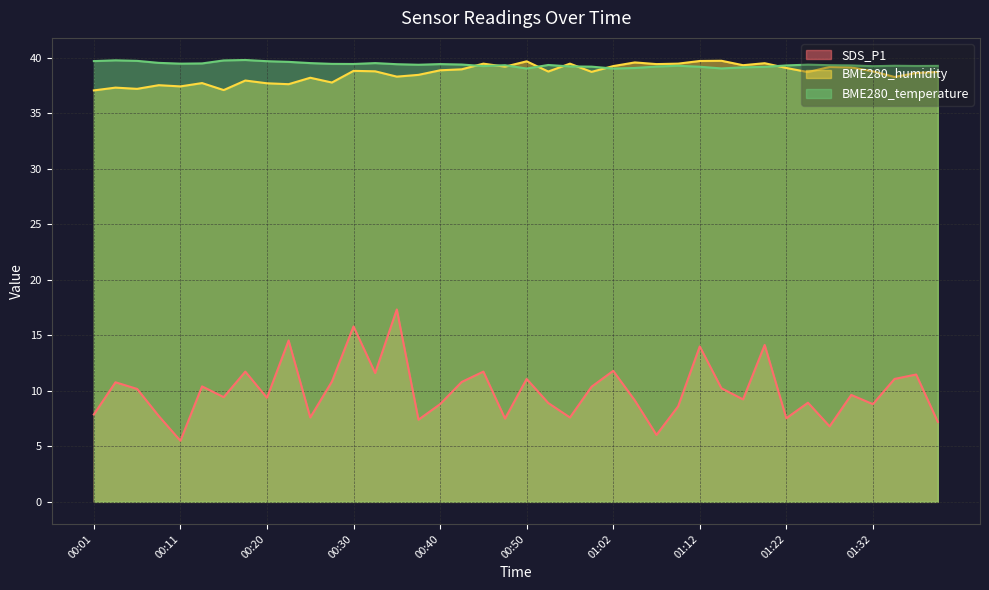

What is the difference between the second highest and minimum values in the BME280_temperature series?

0.7